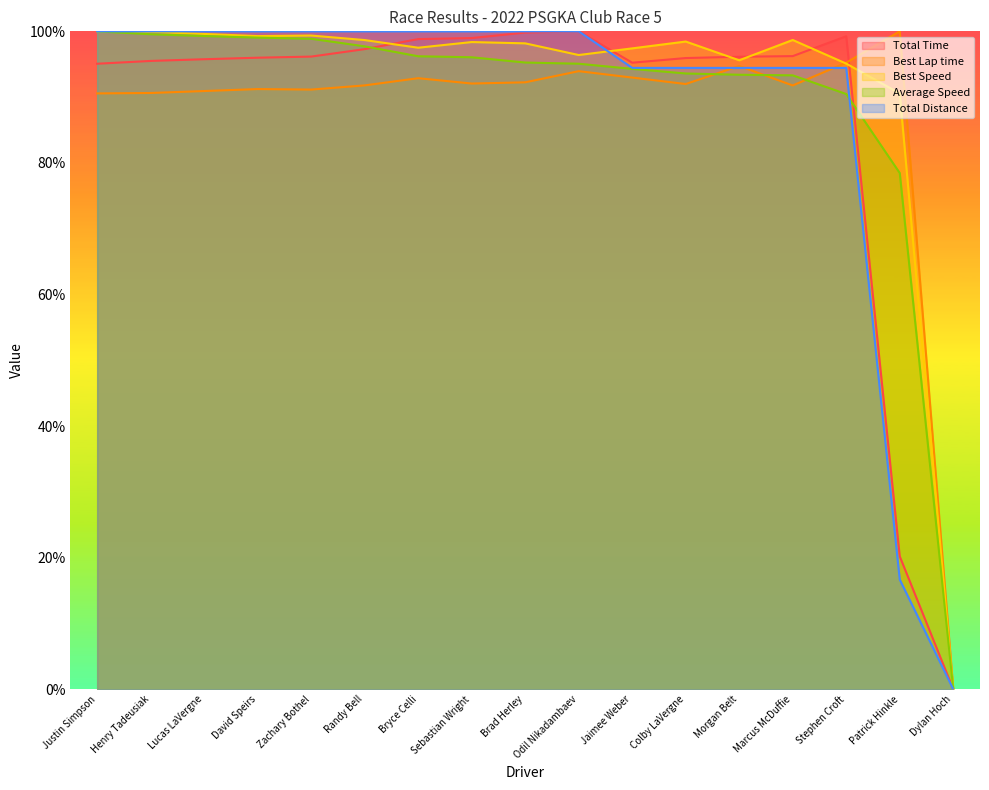

Is it true that Total Distance equals 62.0 at Brad Herley?

False